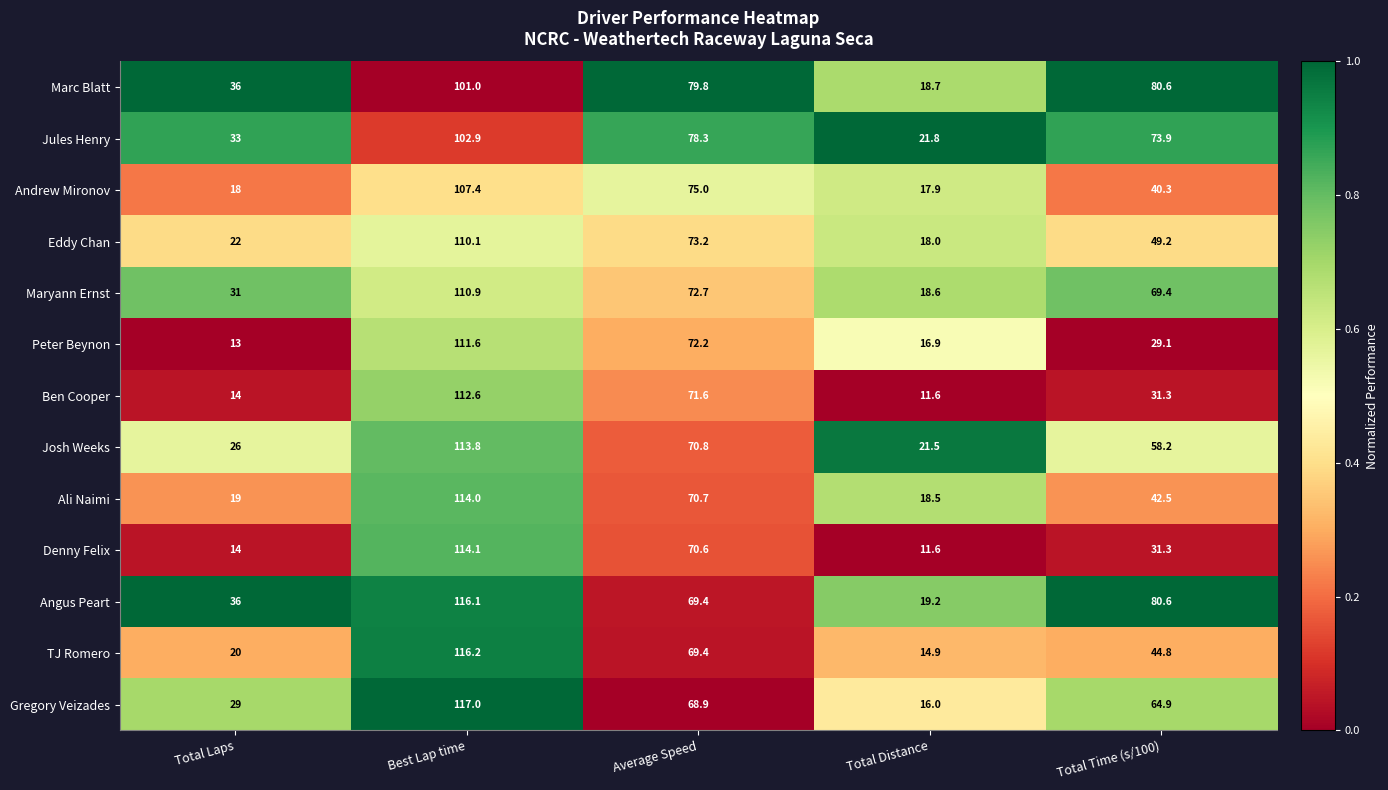

Rank the series by their maximum value, from lowest to highest.

Marc Blatt, Jules Henry, Andrew Mironov, Eddy Chan, Maryann Ernst, Peter Beynon, Ben Cooper, Josh Weeks, Ali Naimi, Denny Felix, Angus Peart, TJ Romero, Gregory Veizades